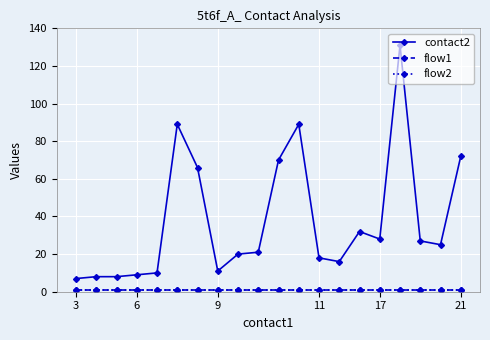

What is the average value of the contact2 series?

38